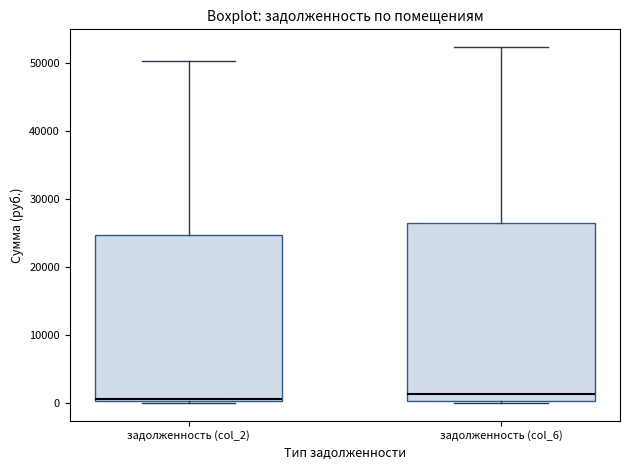

Where does the median line of the box for задолженность (col_6) sit on the y-axis? The values are not printed on the chart, so give them approximately, as read against the axis.

1000